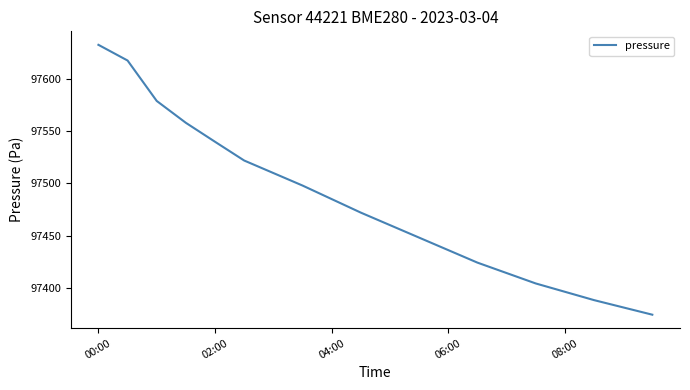

Does the chart have visible grid lines?

No